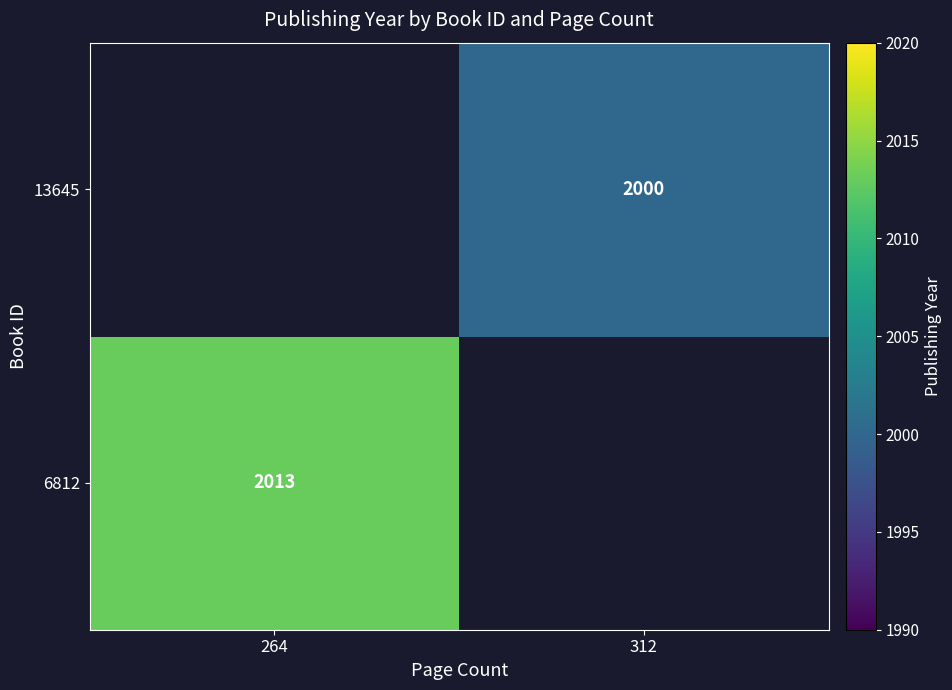

Is the value of 13645 at 312 greater than the value of 6812 at 264?

No